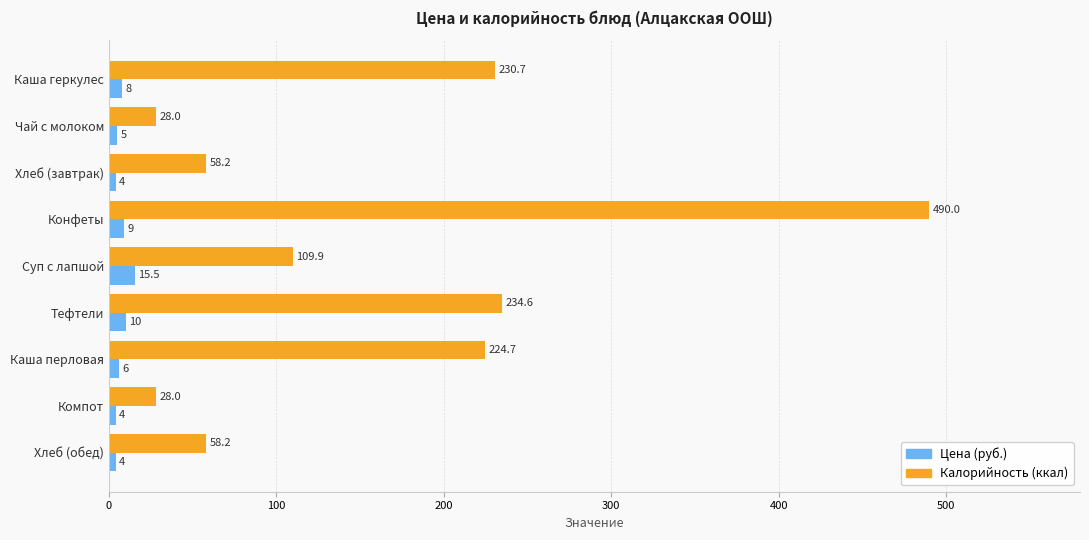

At which category is the sum across all series the highest?

Конфеты